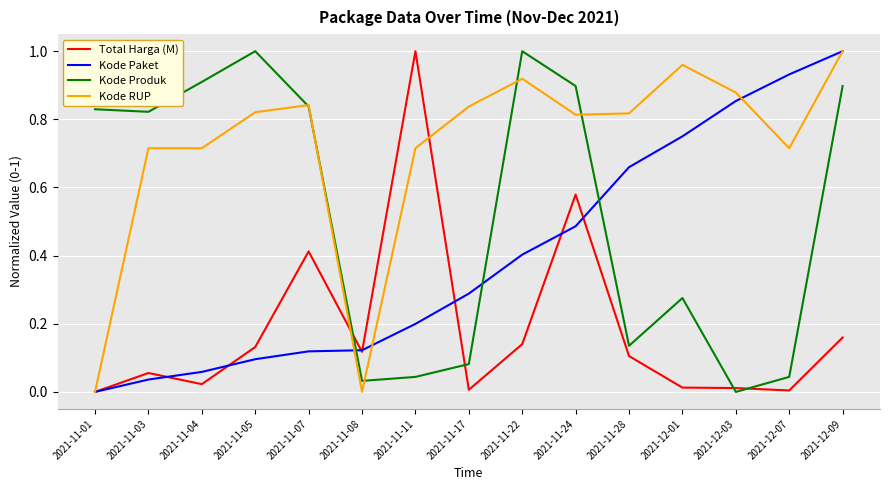

At which label is Kode Paket closest to 0?

2021-11-01